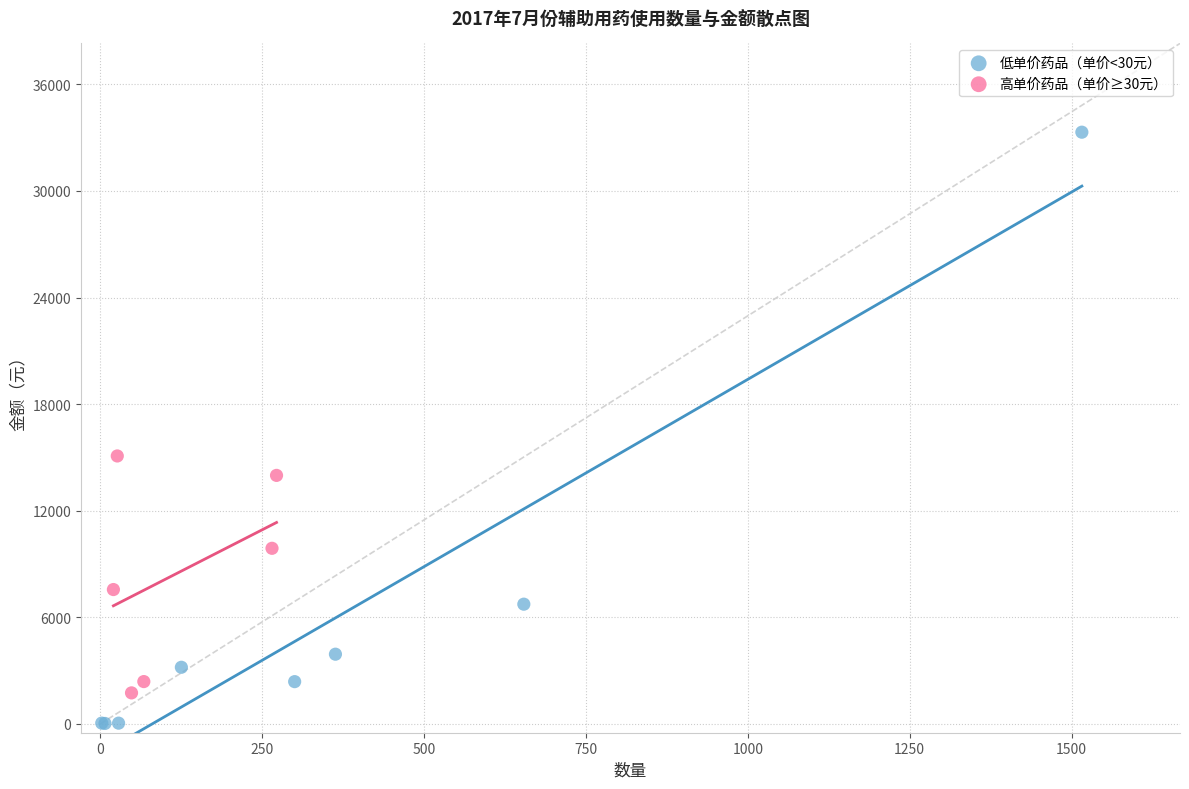

Which series reaches the maximum Y coordinate?

低单价药品（单价<30元）